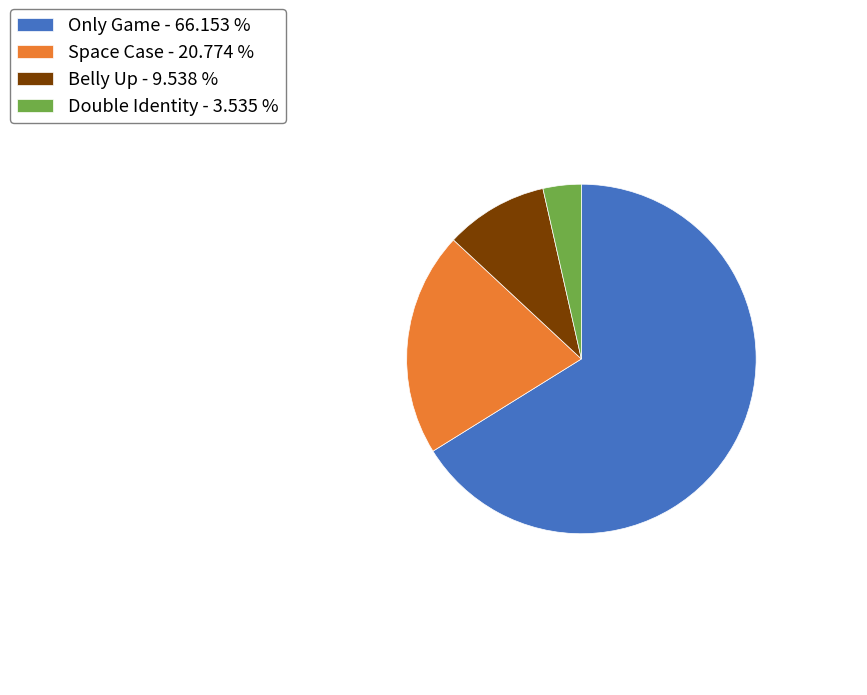

The Space Case slice represents 30% of the pie. True or false?

False